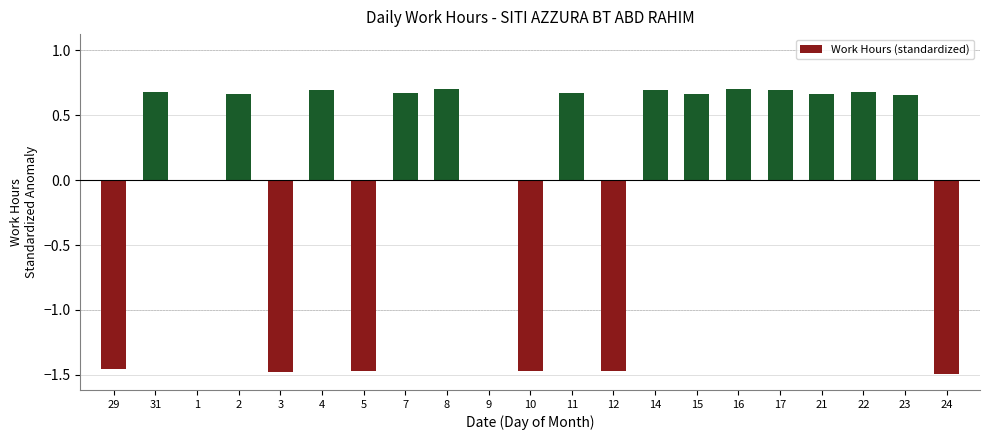

Are the bars grouped side by side (vs. stacked)?

No